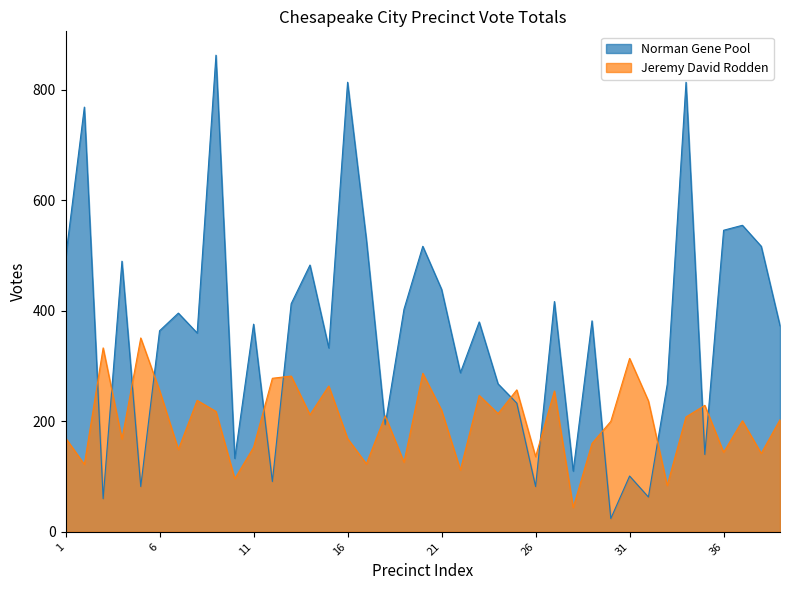

Reading left to right, extract all data points from this chart.

Norman Gene Pool: 1=495	2=769	3=60	4=490	5=82	6=364	7=396	8=360	9=863	10=133	11=376	12=91	13=413	14=483	15=333	16=814	17=529	18=194	19=403	20=517	21=439	22=288	23=380	24=268	25=233	26=82	27=417	28=110	29=382	30=24	31=101	32=63	33=267	34=814	35=140	36=546	37=555	38=517	39=373
Jeremy David Rodden: 1=170	2=122	3=333	4=168	5=351	6=256	7=149	8=238	9=218	10=96	11=153	12=278	13=282	14=212	15=264	16=169	17=123	18=210	19=126	20=287	21=220	22=112	23=247	24=214	25=257	26=136	27=255	28=44	29=160	30=200	31=314	32=237	33=84	34=208	35=229	36=144	37=201	38=142	39=203